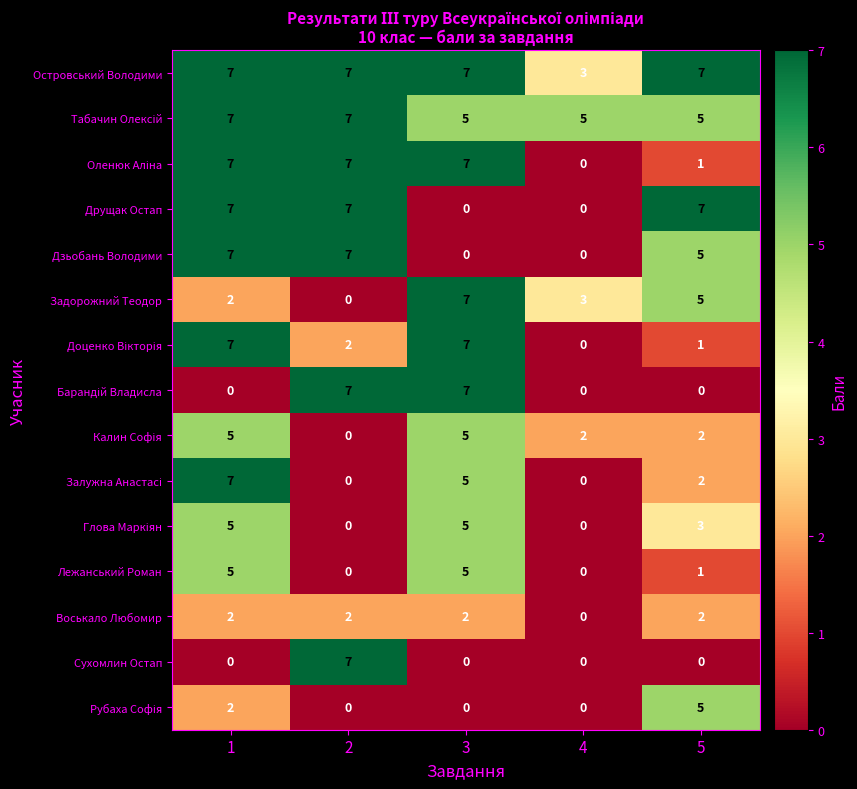

What is the lowest value of the Островський Володими series?

3